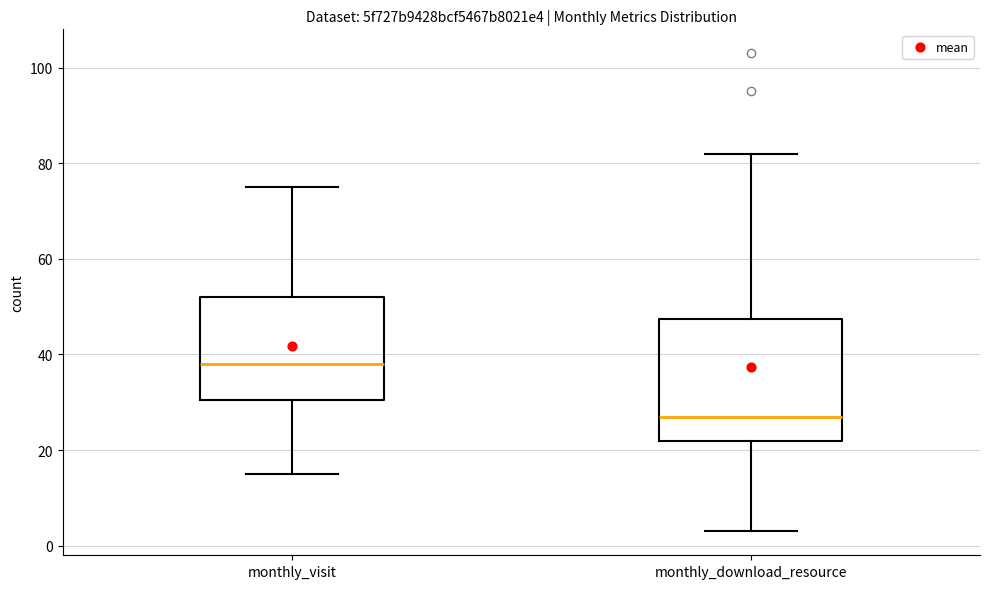

Reading left to right, transcribe this box plot: for each box, give where its median line is, the range the box spans, and where its two whiskers end, as read against the y-axis. The values are not printed on the chart, so give them approximately, as read against the axis.

monthly_visit: median 38, box 30 to 52, whiskers 16 to 76
monthly_download_resource: median 28, box 22 to 48, whiskers 4 to 82